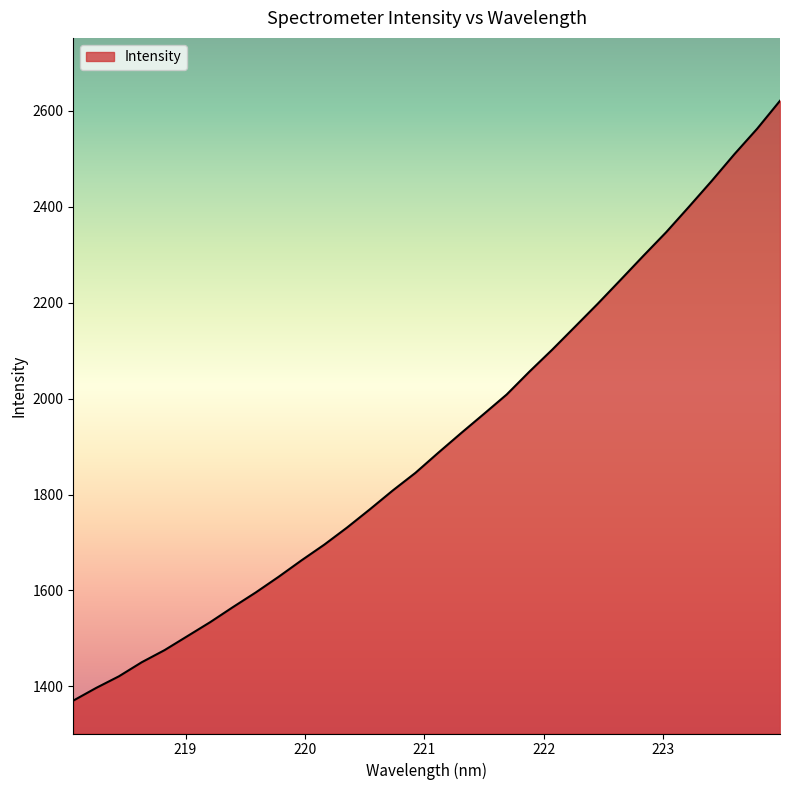

What is the maximum value shown in the chart?

2620.5